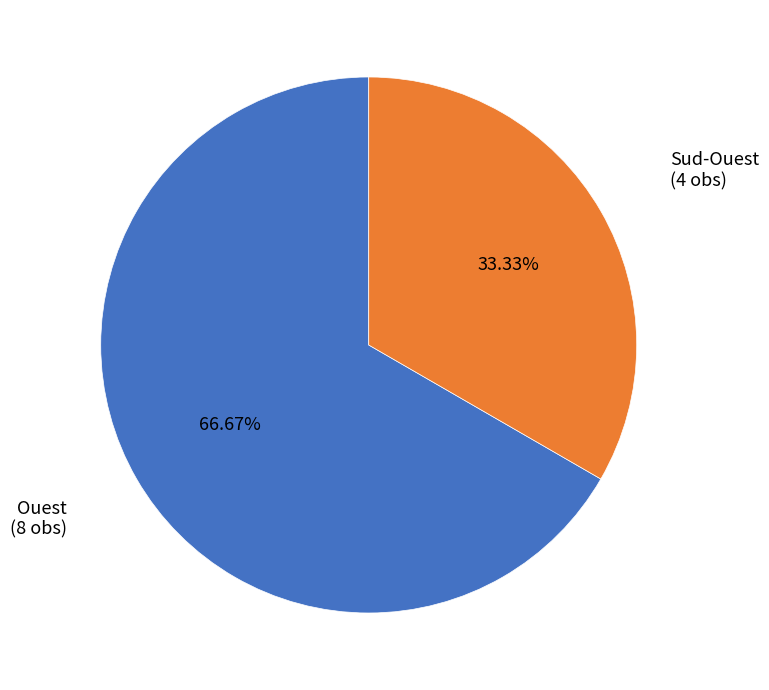

What is the largest slice in the pie chart?

Ouest (8 obs)